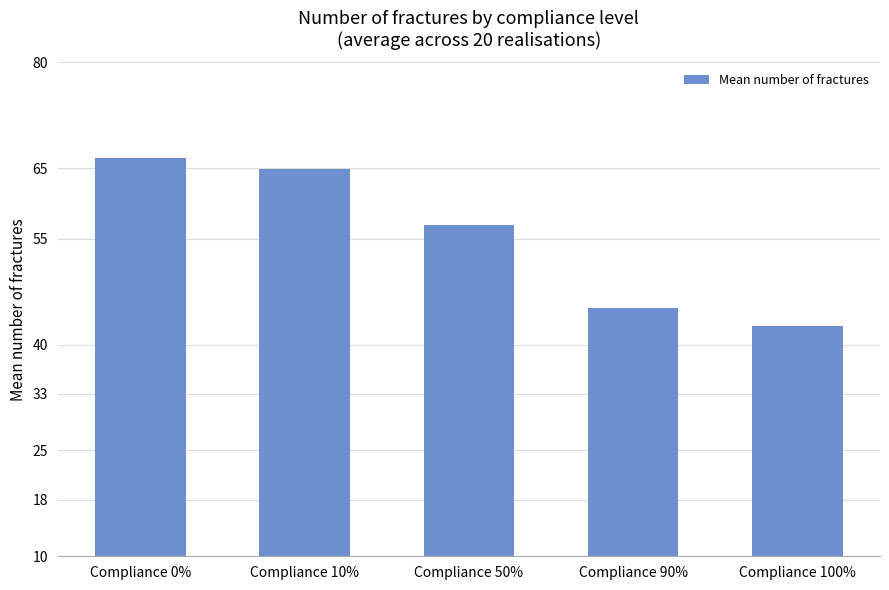

The chart shows a value of 45.1 at Compliance 90%. True or false?

True